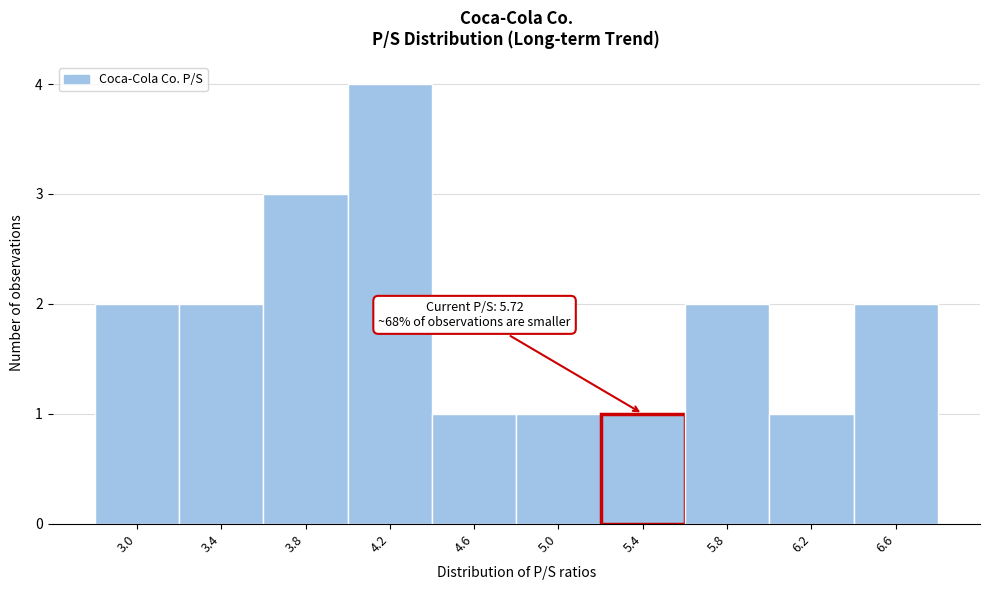

Reading left to right, list all the values displayed in this chart.

2	2	3	4	1	1	1	2	1	2